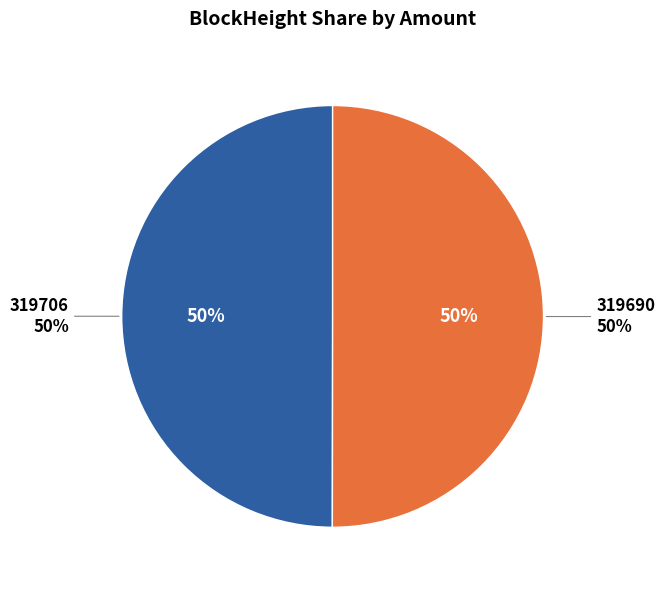

The 319706 slice represents 9% of the pie. True or false?

False